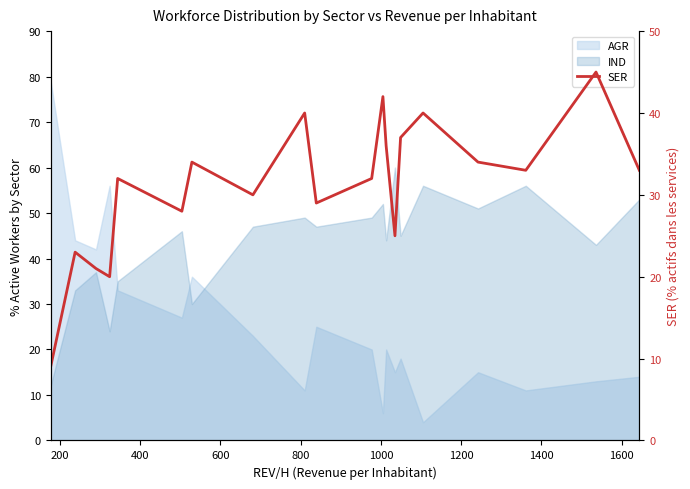

What is the difference between the second highest and minimum values?

33